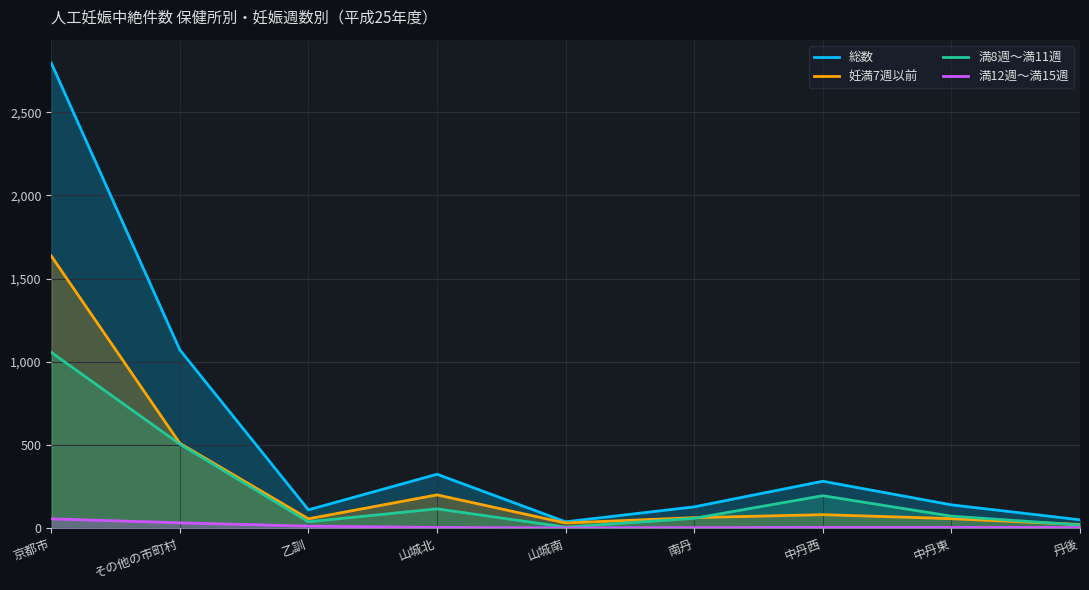

What is the sum of the 総数 values at 山城北 and 山城南?

362